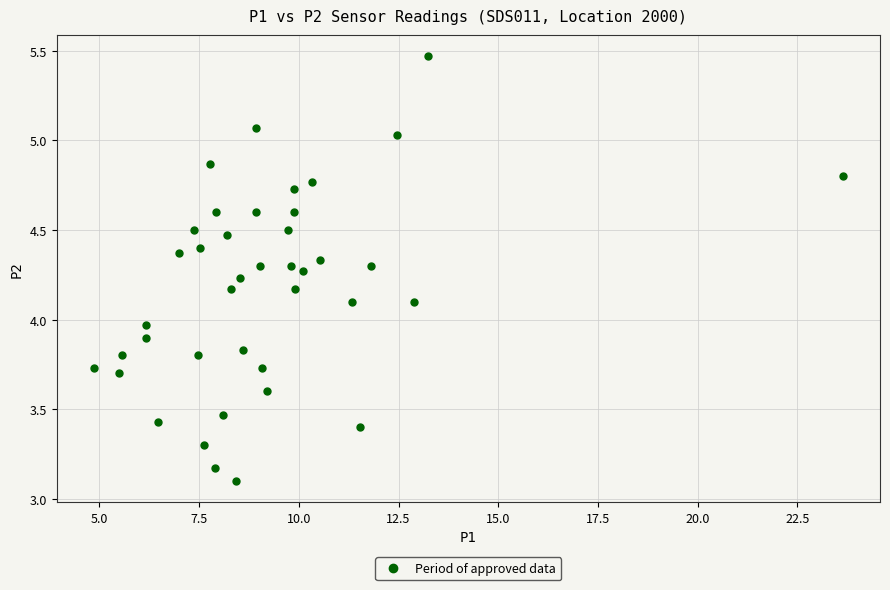

What is the range of X values (max minus min)?

18.8